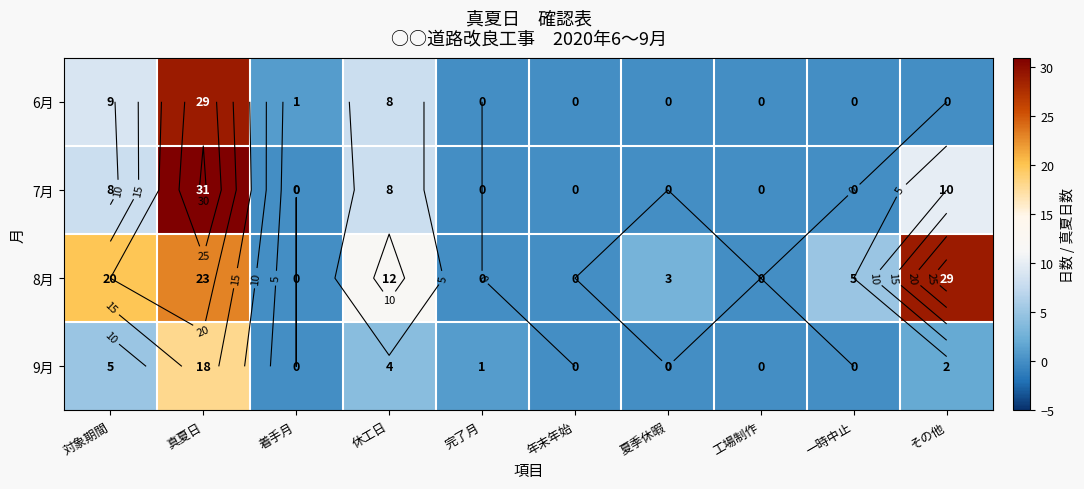

What is the difference between the maximum and minimum values in the 9月 series?

18